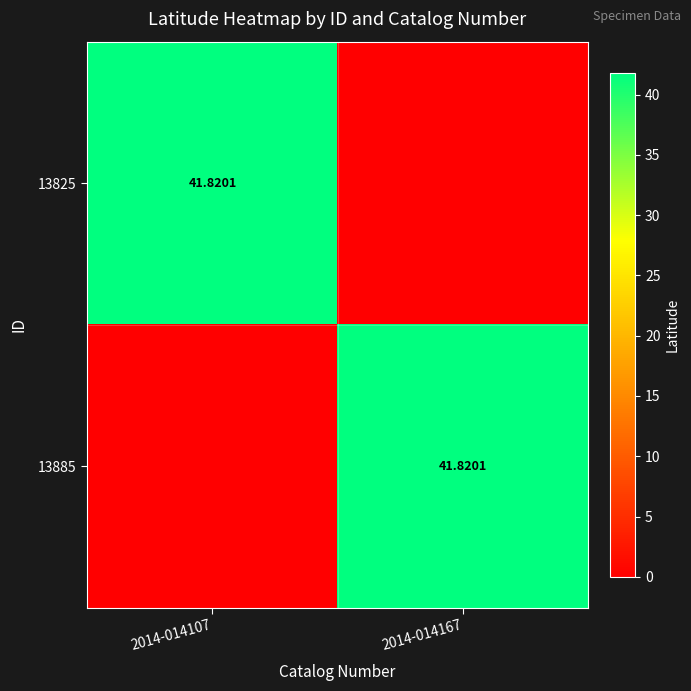

Between 2014-014167 and 2014-014107, which is larger?

2014-014107